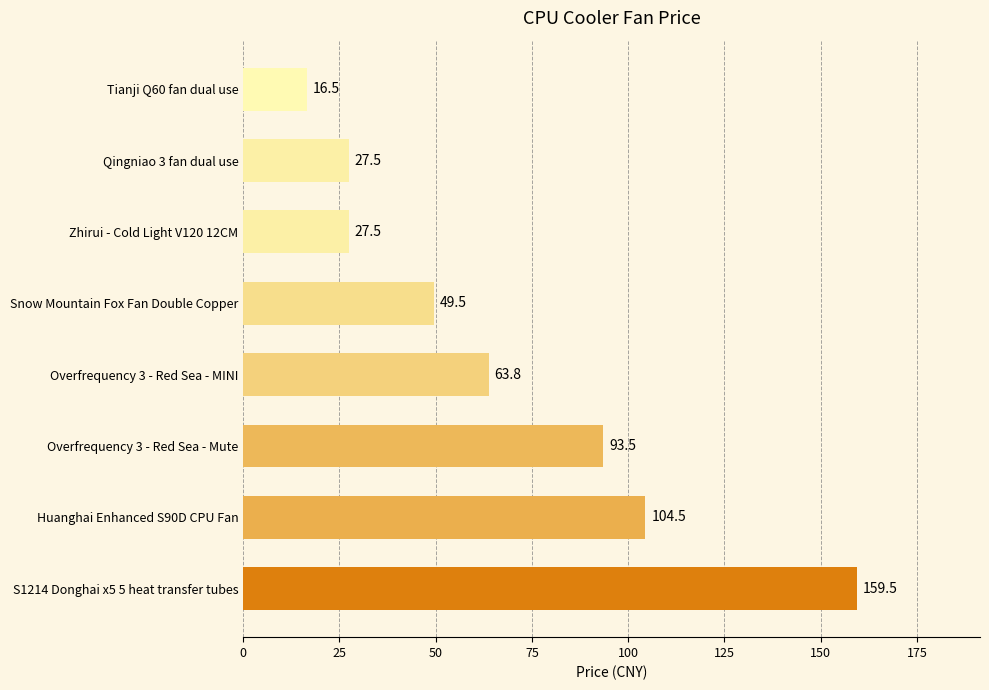

What is the change in value from S1214 Donghai x5 5 heat transfer tubes to Overfrequency 3 - Red Sea - Mute?

-66.0